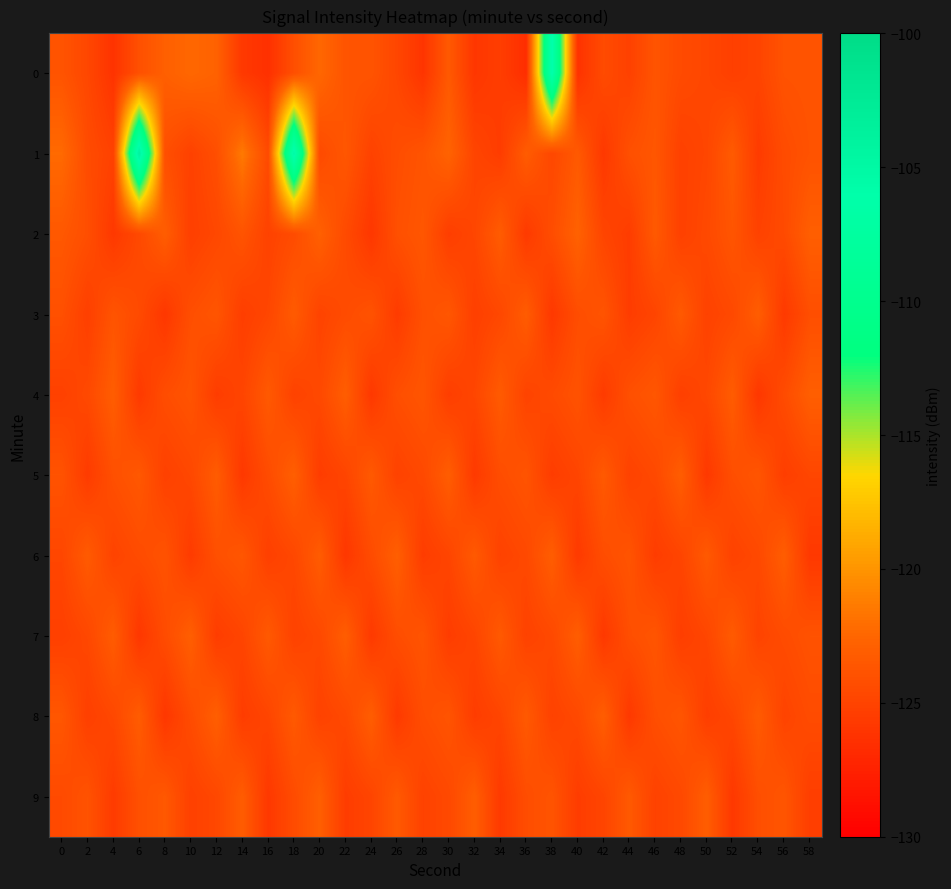

What is the spread (max minus min) of values at 22?

2.8